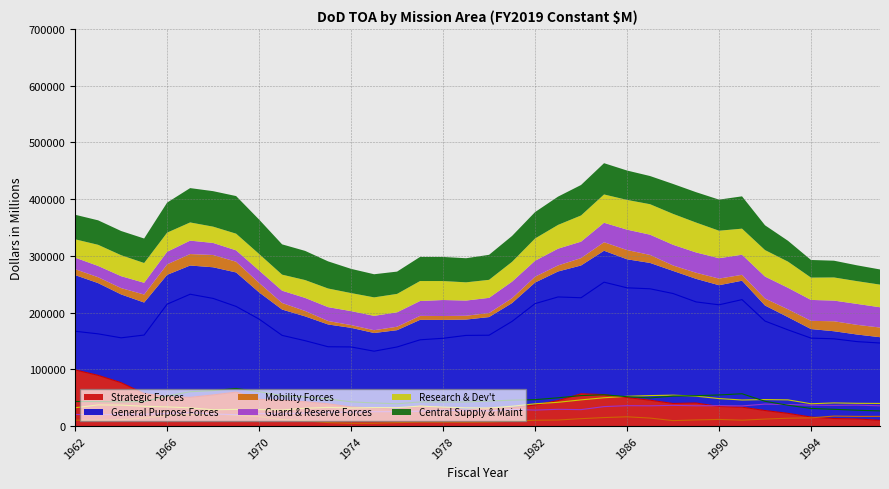

What is the value of the Strategic Forces point at the 23rd from the left?

56867